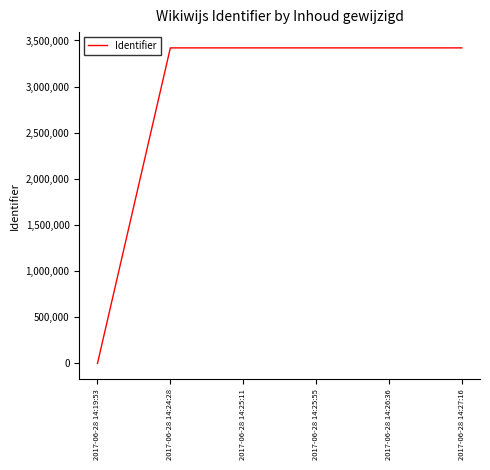

Does the chart display data point markers on the line(s)?

No